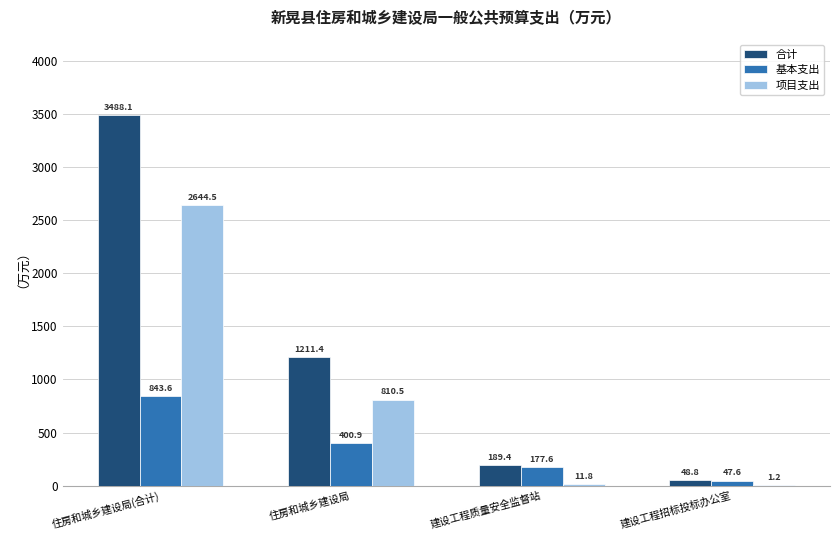

At which label is 基本支出 closest to 445?

住房和城乡建设局